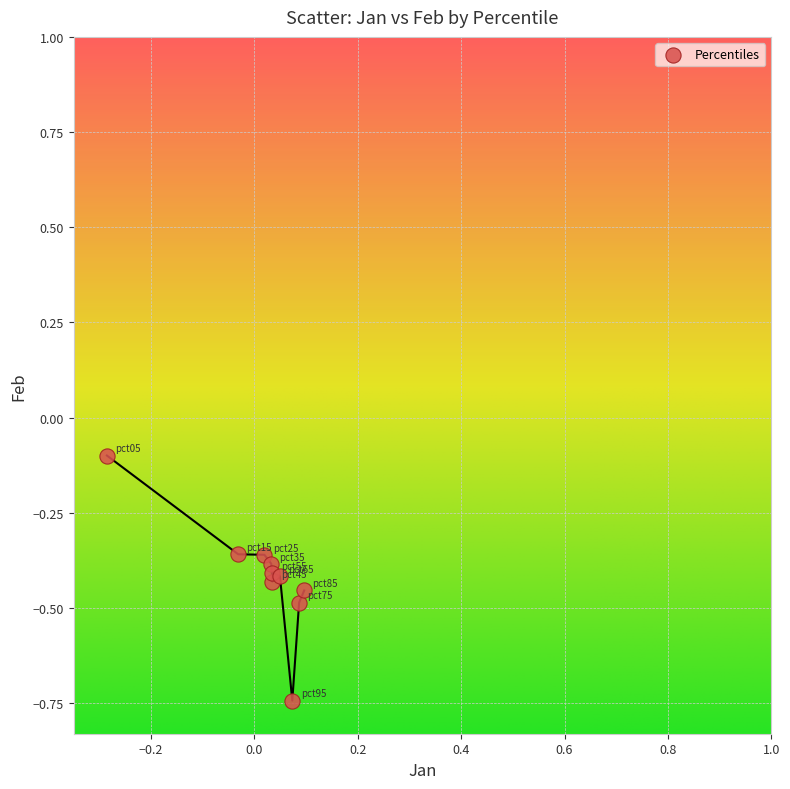

What is the range of Y values (max minus min)?

0.6